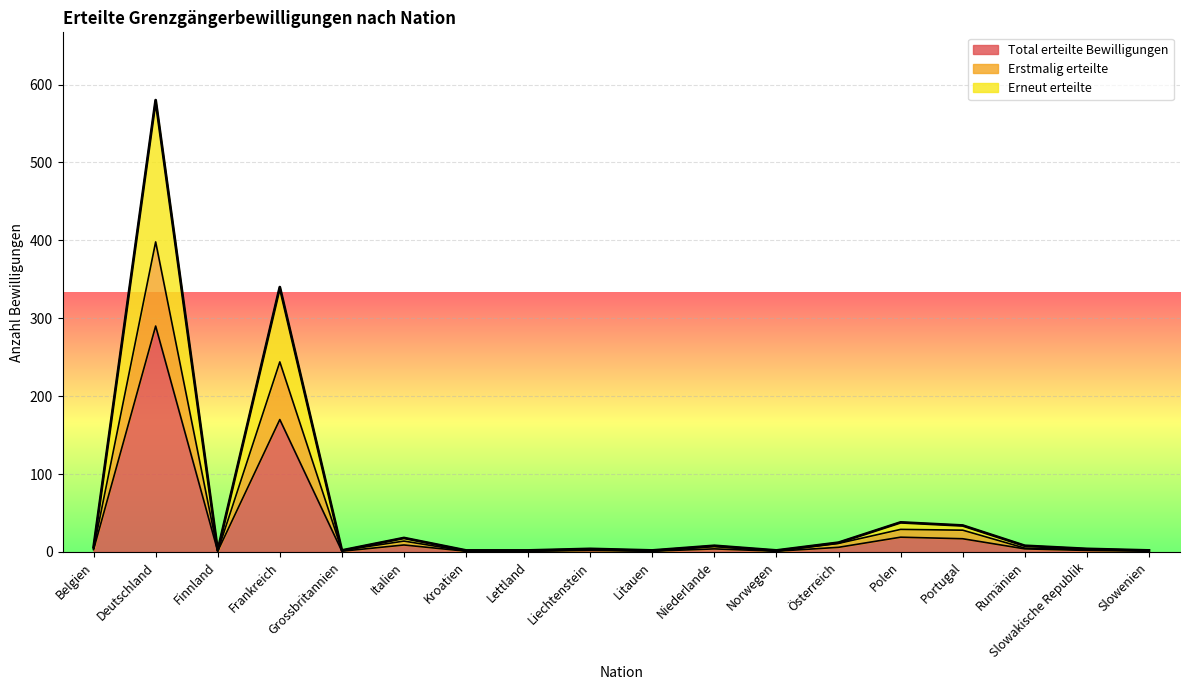

Rank the series by their maximum value, from lowest to highest.

Total erteilte Bewilligungen, Erstmalig erteilte, Erneut erteilte